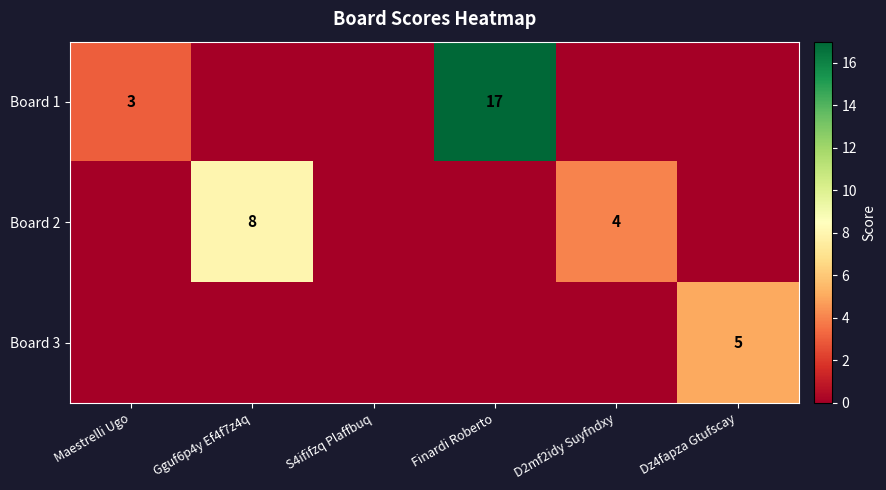

Is it true that Board 1 equals 17 at Finardi Roberto?

True